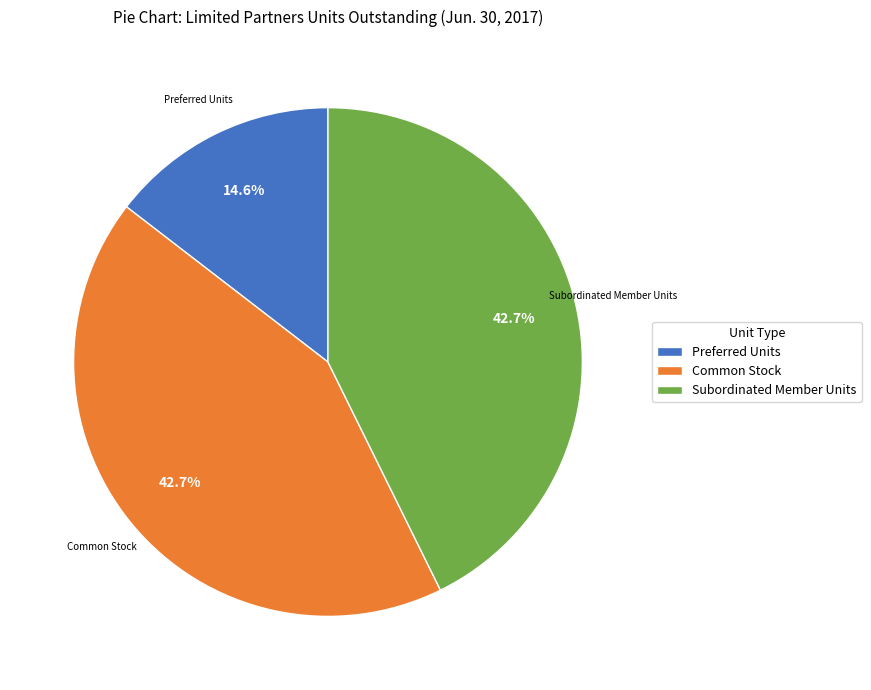

Is there any slice that represents more than half of the pie?

No